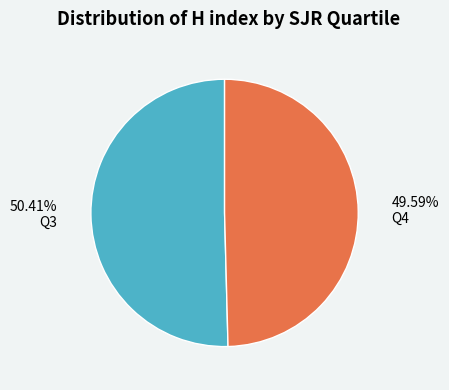

To the nearest percent, what is the difference between the largest and smallest slice percentages?

1%